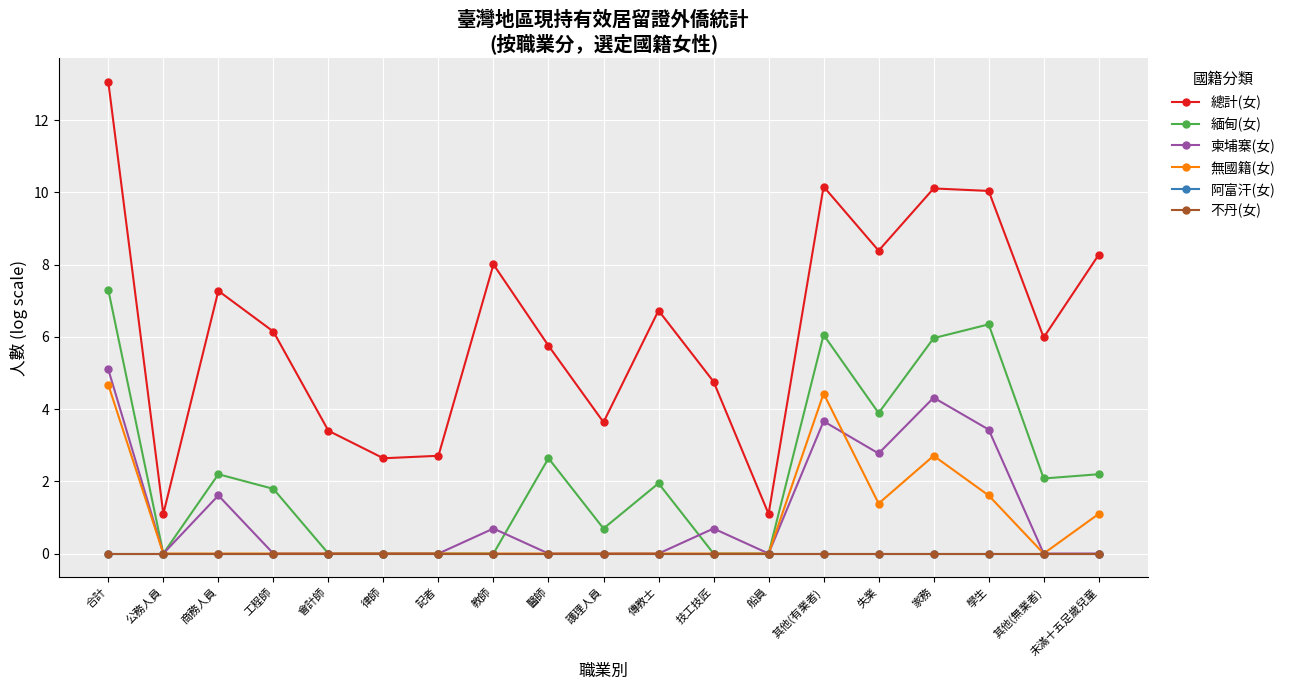

At 學生, list the series in order from smallest to largest.

阿富汗(女), 不丹(女), 無國籍(女), 柬埔寨(女), 緬甸(女), 總計(女)